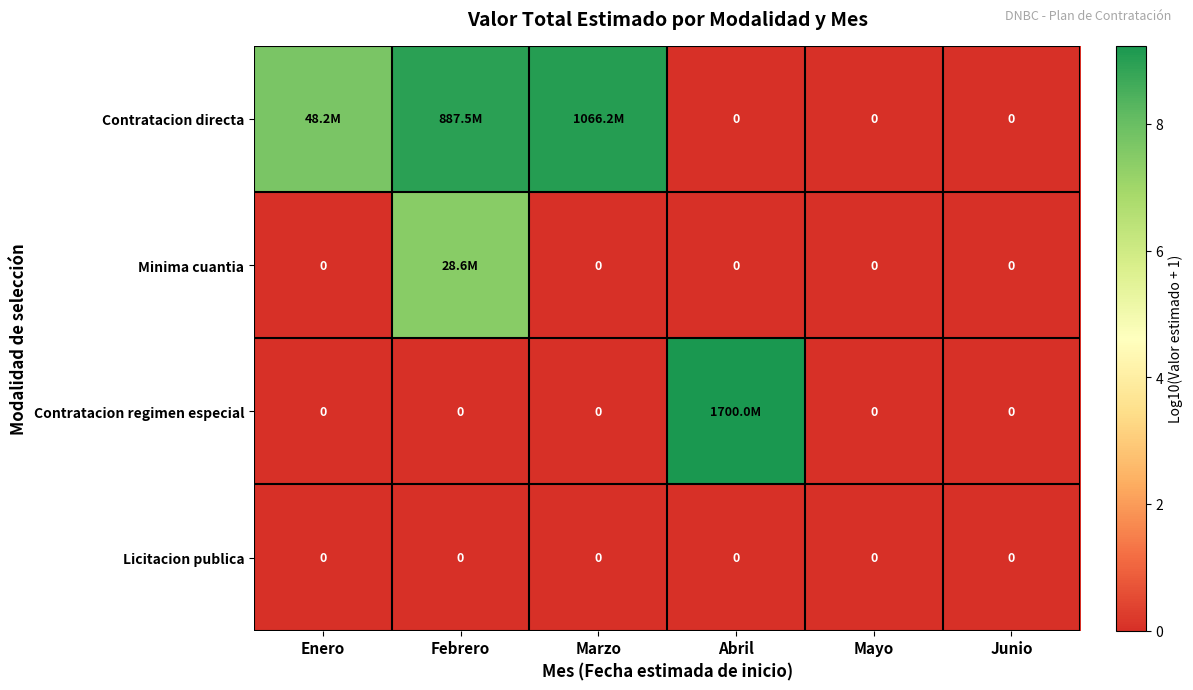

What is the sum of all Contratacion directa values?

25.7